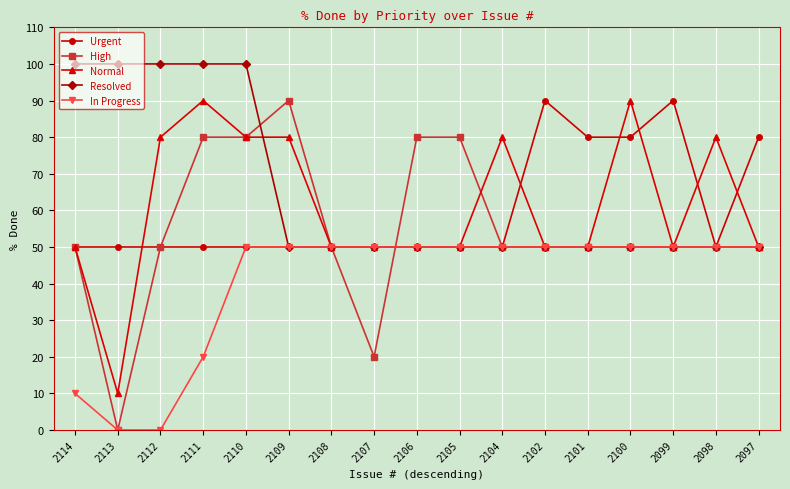

Which series has the largest total across all categories?

Resolved